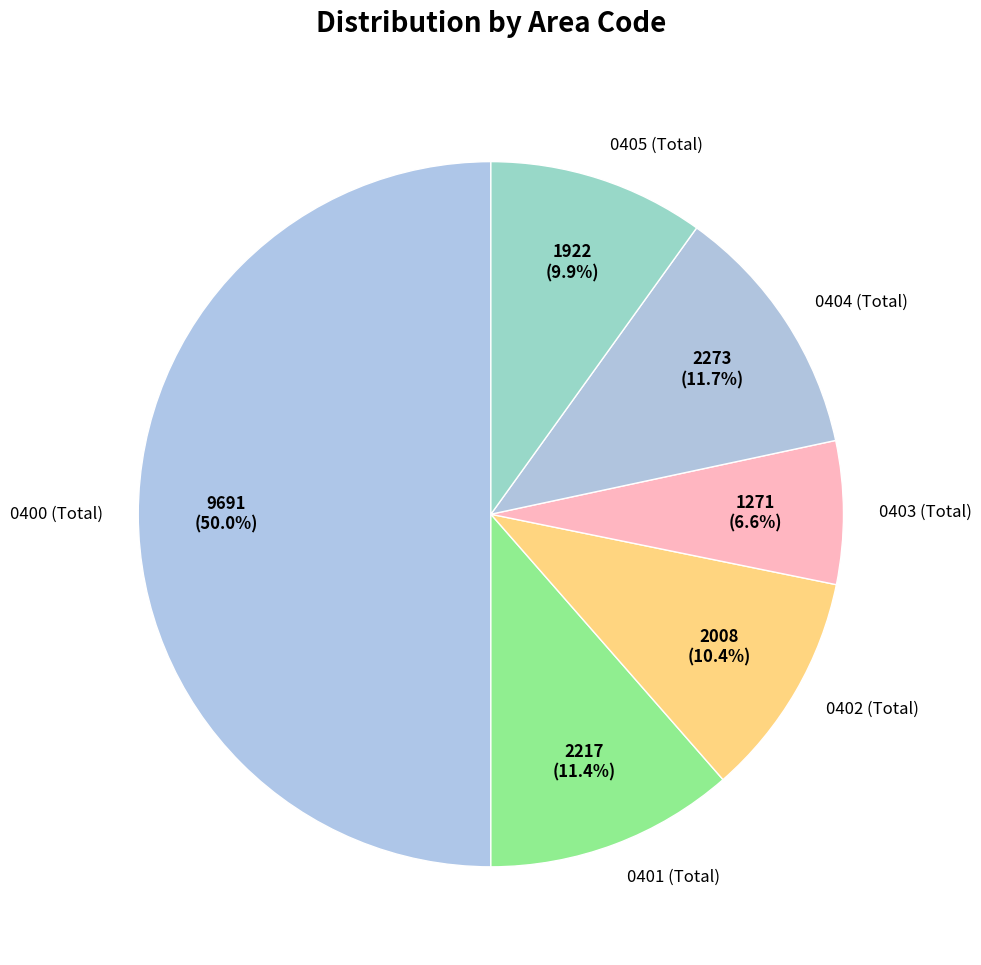

What is the largest slice in the pie chart?

0400 (Total)